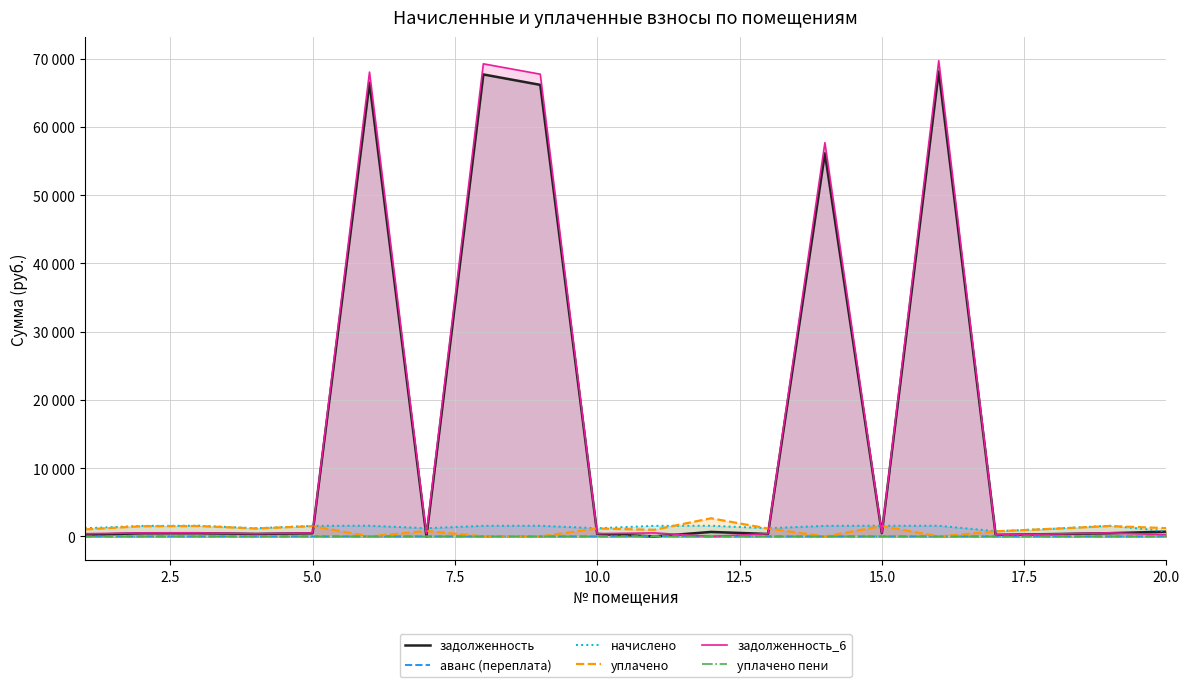

List the series in order of their peak value, highest first.

задолженность_6, задолженность, уплачено, начислено, аванс (переплата), уплачено пени